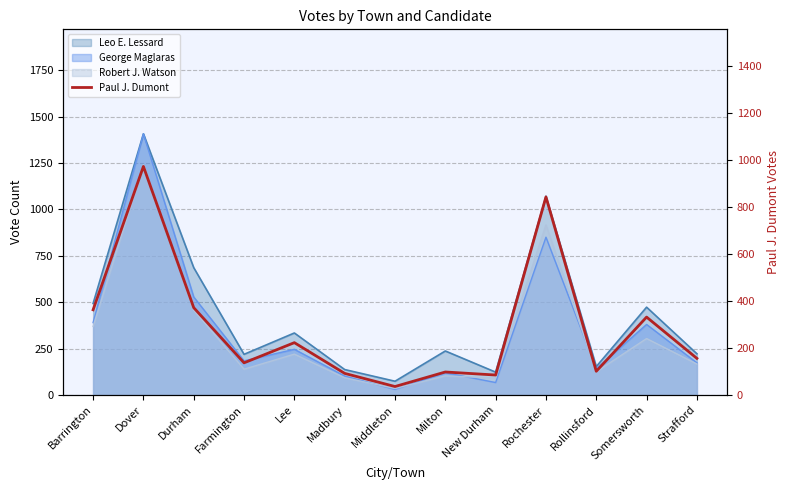

Reading right to left, list all the values displayed in this chart.

Strafford=156	Somersworth=332	Rollinsford=101	Rochester=844	New Durham=85	Milton=98	Middleton=36	Madbury=92	Lee=223	Farmington=137	Durham=372	Dover=974	Barrington=363